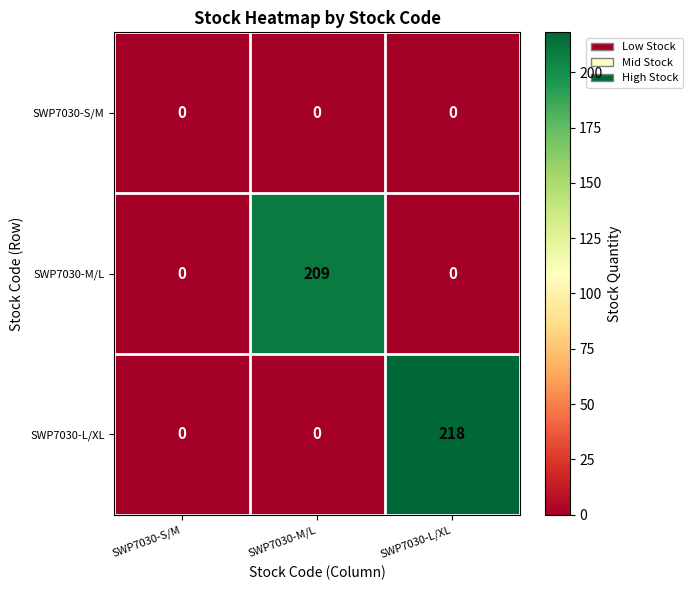

Rank the series by their maximum value, from lowest to highest.

SWP7030-S/M, SWP7030-M/L, SWP7030-L/XL